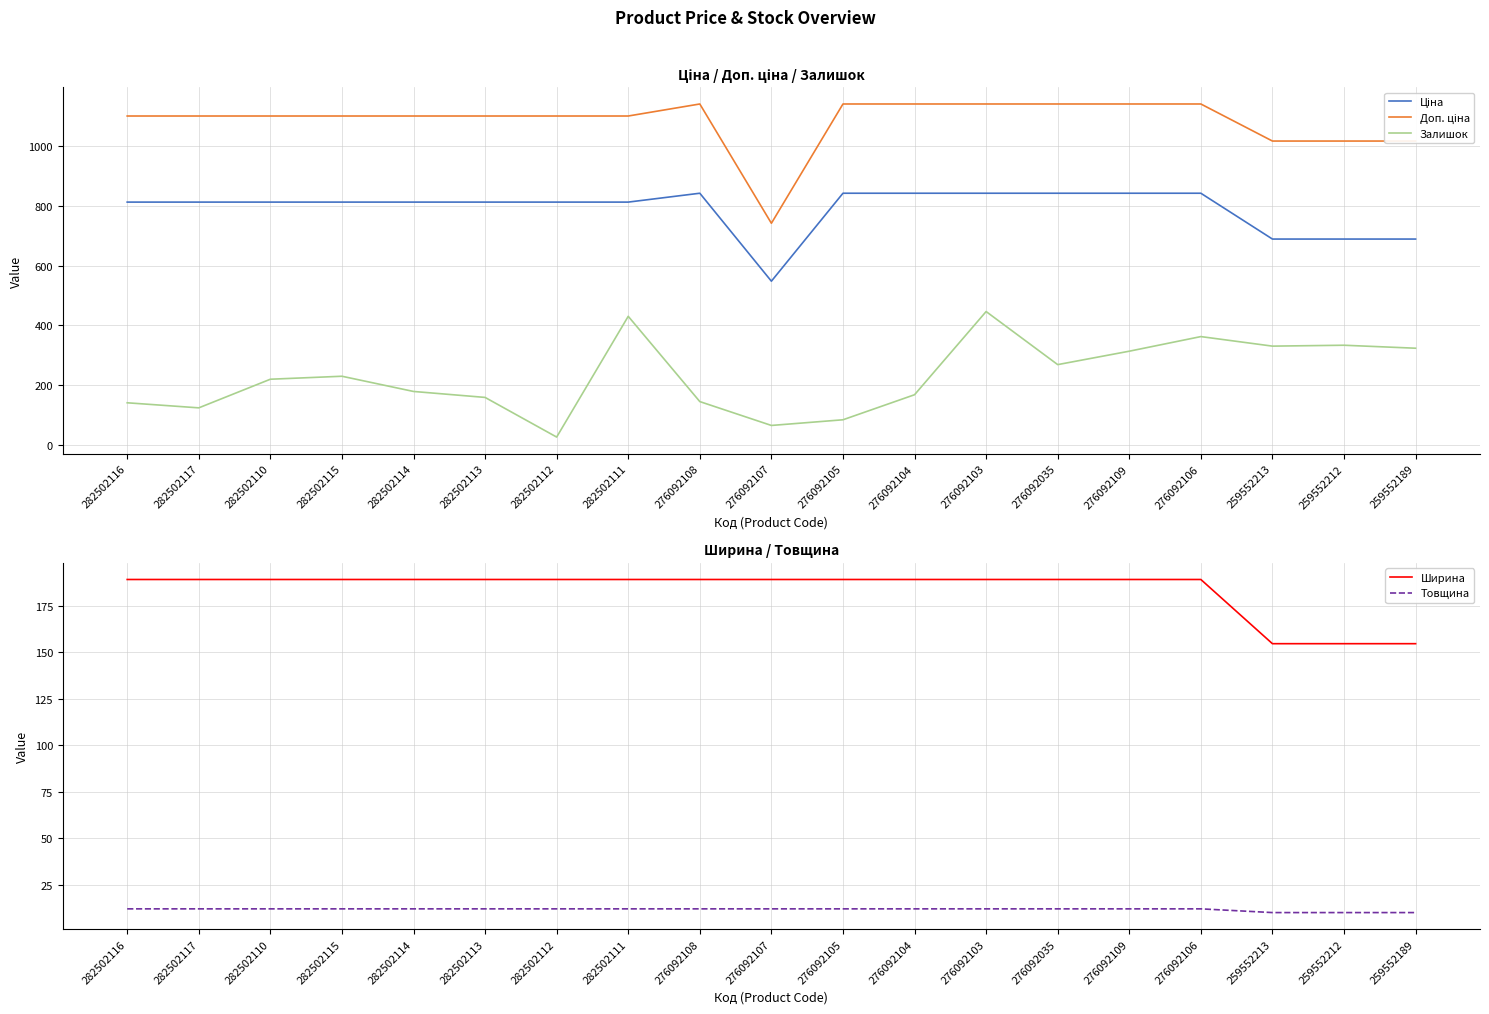

Which category has the highest value across all series?

276092108